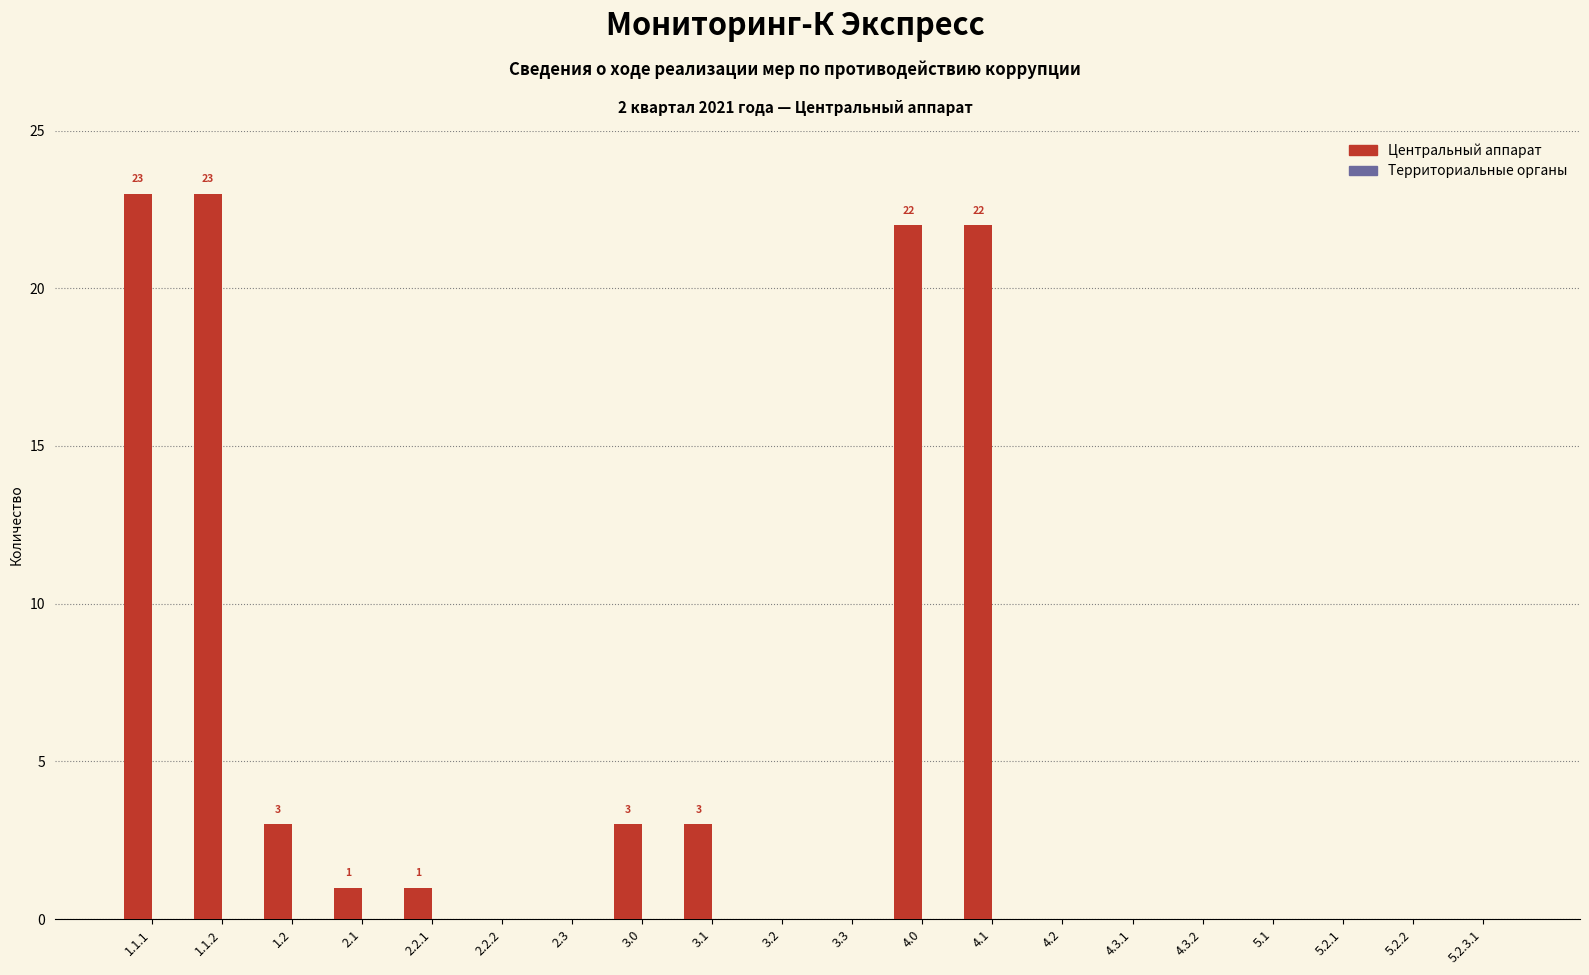

Reading left to right, list all the values displayed in this chart.

1.1.1=23	1.1.2=23	1.2=3	2.1=1	2.2.1=1	2.2.2=0	2.3=0	3.0=3	3.1=3	3.2=0	3.3=0	4.0=22	4.1=22	4.2=0	4.3.1=0	4.3.2=0	5.1=0	5.2.1=0	5.2.2=0	5.2.3.1=0